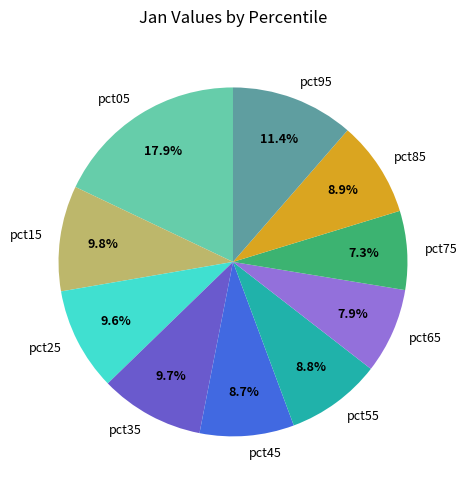

Which slice is the smallest?

pct75